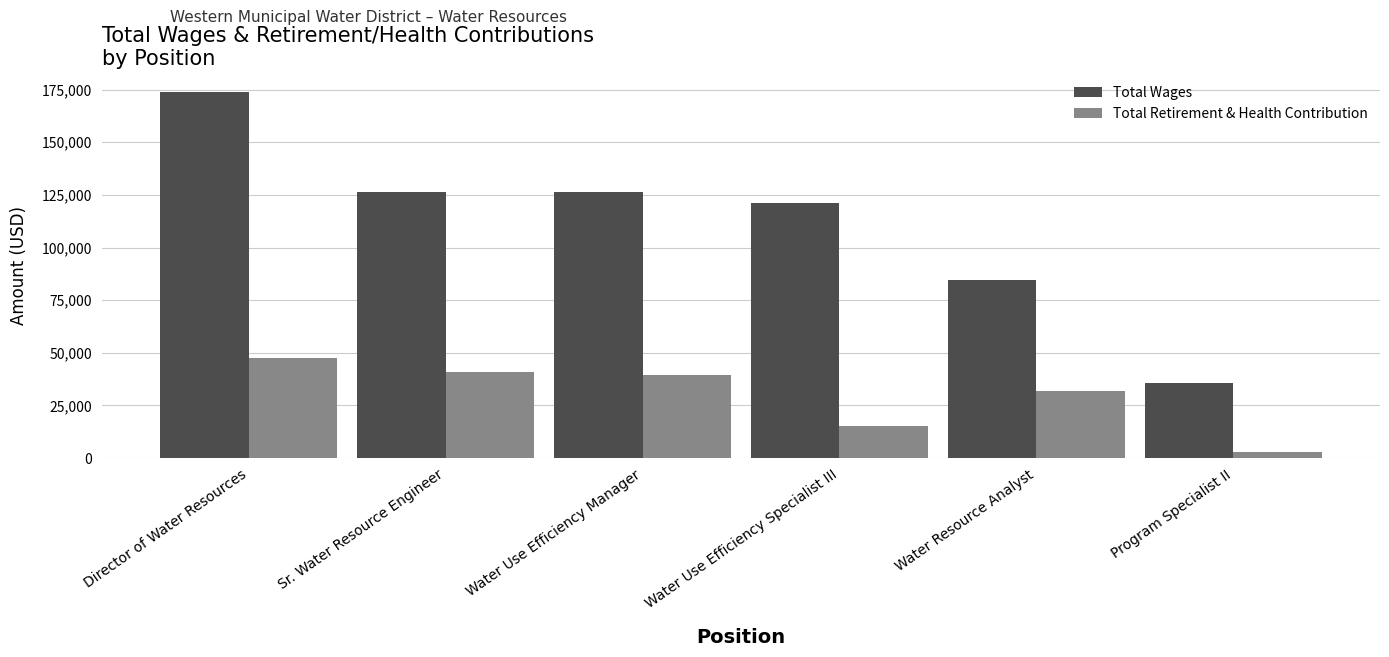

What is the difference between the highest and lowest values at Water Use Efficiency Manager?

86864